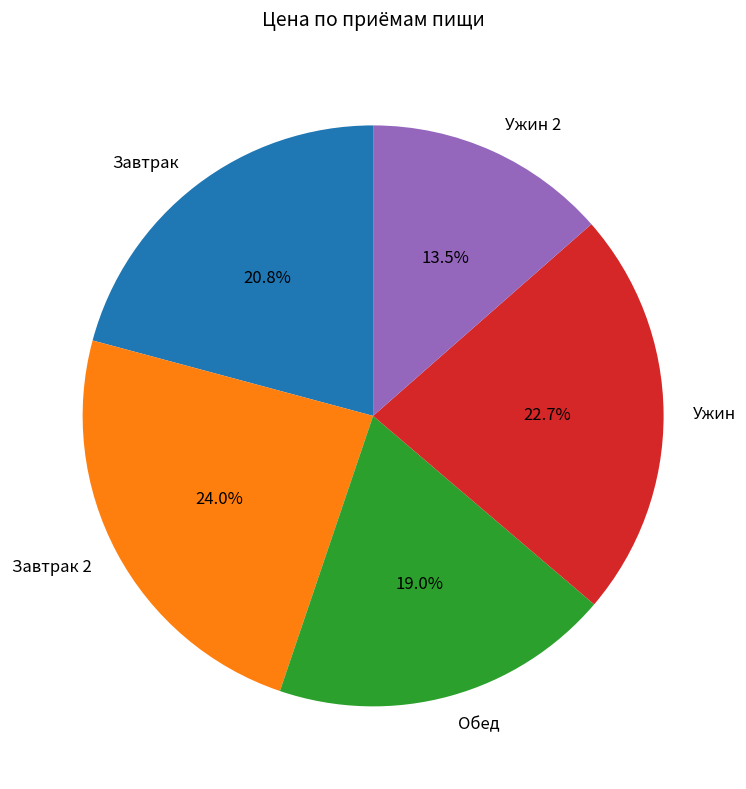

To the nearest percent, what is the combined percentage of Завтрак and Ужин 2?

34%